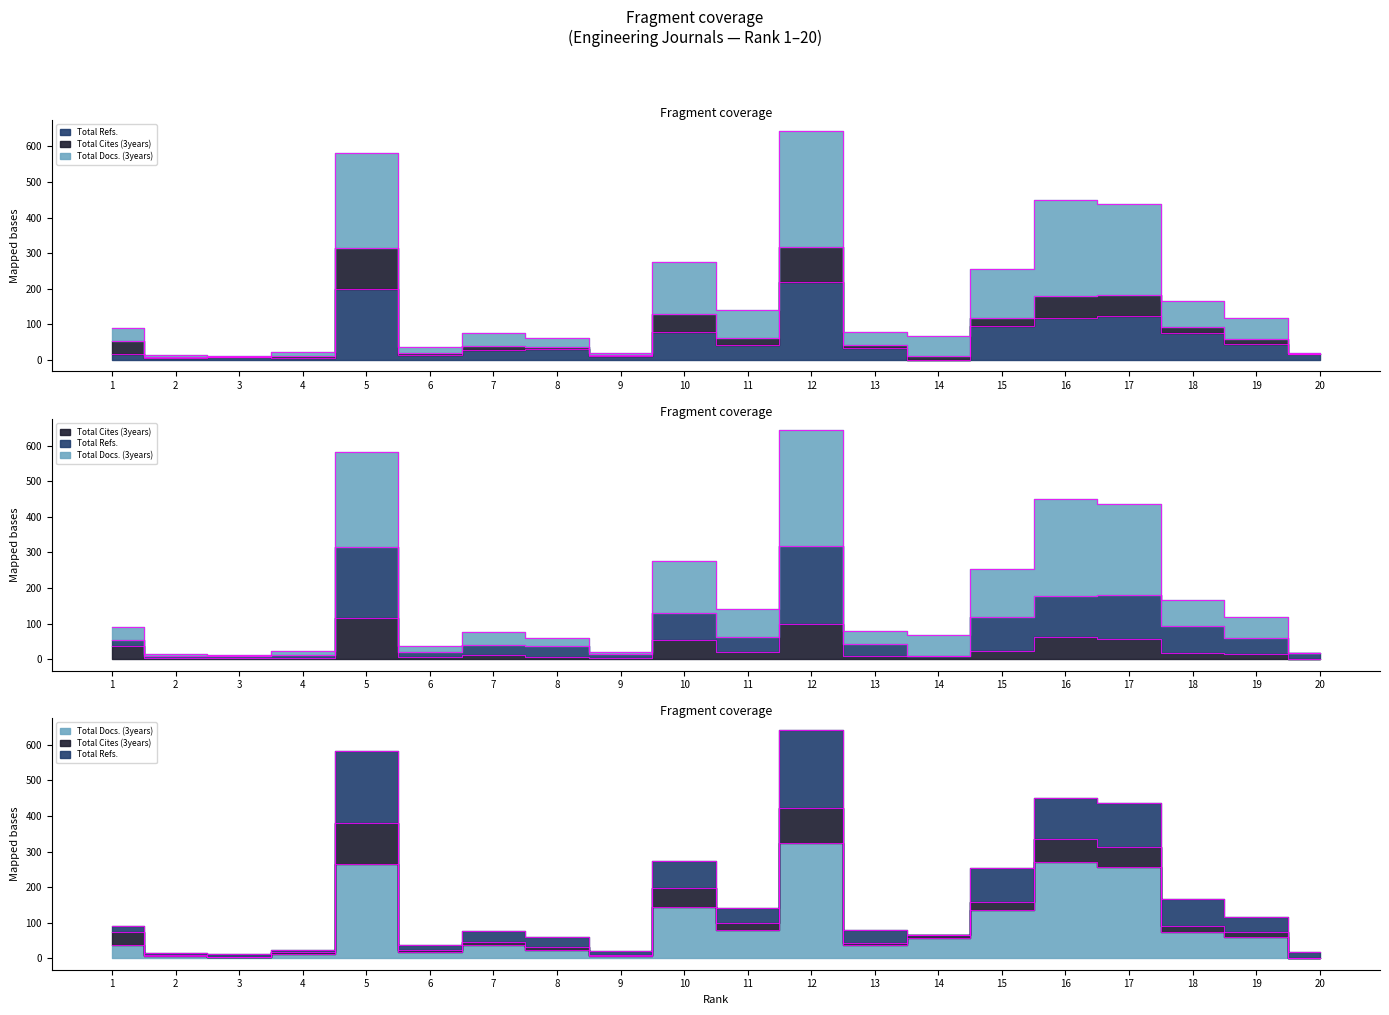

True or false: Total Docs. (3years) has a value of 201.0 at 15.

False